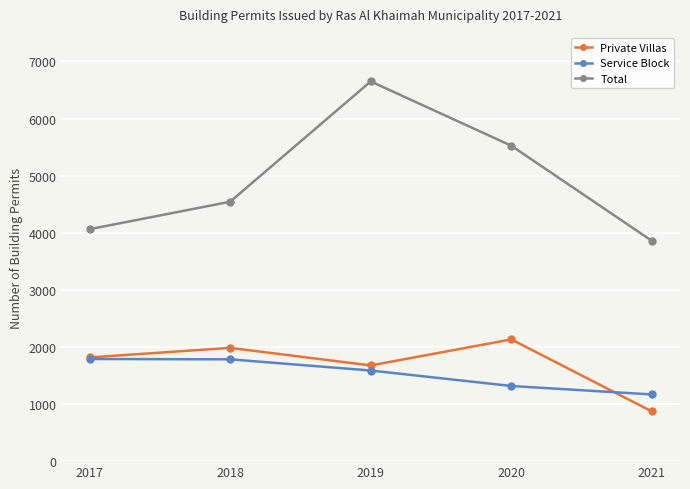

Which series has the largest total across all categories?

Total